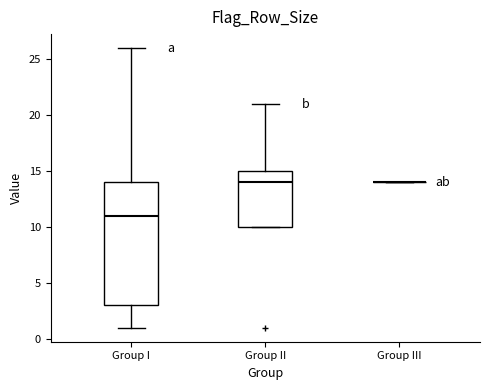

Reading left to right, read every box against the y-axis: the position of its median line, the range the box covers, and the ends of its whiskers. The values are not printed on the chart, so give them approximately, as read against the axis.

Group I: median 11, box 3 to 14, whiskers 1 to 26
Group II: median 14, box 10 to 15, whiskers 10 to 21
Group III: box collapsed to a line at 14, whiskers 14 to 14